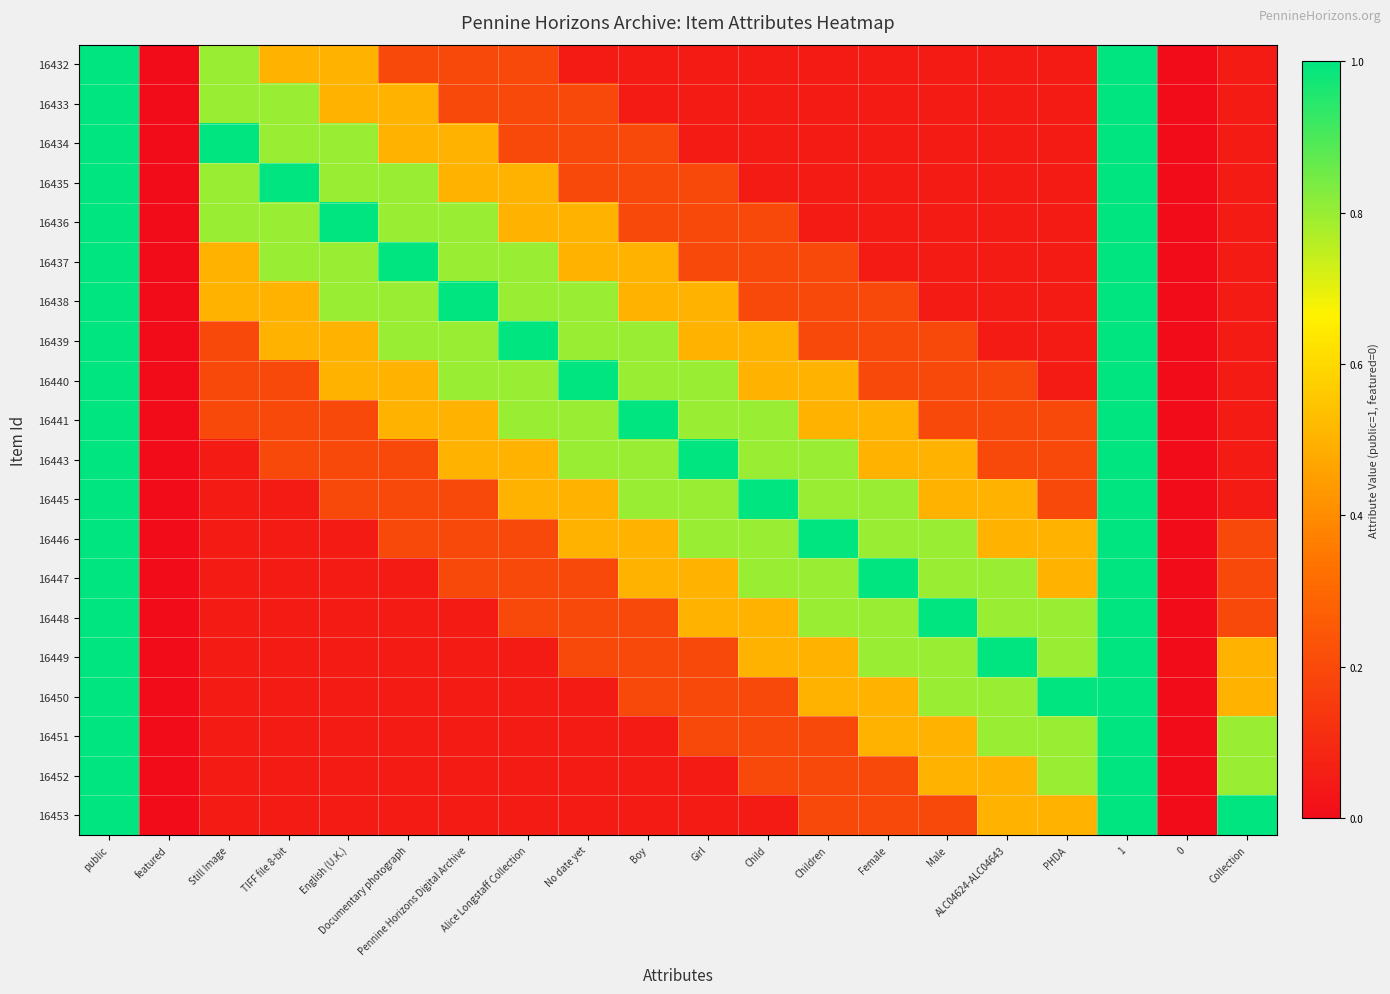

Reading left to right, extract all data points from this chart.

16432: public=1.0	featured=0.0	Still Image=0.8	TIFF file 8-bit=0.5	English (U.K.)=0.5	Documentary photograph=0.2	Pennine Horizons Digital Archive=0.2	Alice Longstaff Collection=0.2	No date yet=0.1	Boy=0.1	Girl=0.1	Child=0.1	Children=0.1	Female=0.1	Male=0.1	ALC04624-ALC04643=0.1	PHDA=0.1	1=1.0	0=0.0	Collection=0.1
16433: public=1.0	featured=0.0	Still Image=0.8	TIFF file 8-bit=0.8	English (U.K.)=0.5	Documentary photograph=0.5	Pennine Horizons Digital Archive=0.2	Alice Longstaff Collection=0.2	No date yet=0.2	Boy=0.1	Girl=0.1	Child=0.1	Children=0.1	Female=0.1	Male=0.1	ALC04624-ALC04643=0.1	PHDA=0.1	1=1.0	0=0.0	Collection=0.1
16434: public=1.0	featured=0.0	Still Image=1.0	TIFF file 8-bit=0.8	English (U.K.)=0.8	Documentary photograph=0.5	Pennine Horizons Digital Archive=0.5	Alice Longstaff Collection=0.2	No date yet=0.2	Boy=0.2	Girl=0.1	Child=0.1	Children=0.1	Female=0.1	Male=0.1	ALC04624-ALC04643=0.1	PHDA=0.1	1=1.0	0=0.0	Collection=0.1
16435: public=1.0	featured=0.0	Still Image=0.8	TIFF file 8-bit=1.0	English (U.K.)=0.8	Documentary photograph=0.8	Pennine Horizons Digital Archive=0.5	Alice Longstaff Collection=0.5	No date yet=0.2	Boy=0.2	Girl=0.2	Child=0.1	Children=0.1	Female=0.1	Male=0.1	ALC04624-ALC04643=0.1	PHDA=0.1	1=1.0	0=0.0	Collection=0.1
16436: public=1.0	featured=0.0	Still Image=0.8	TIFF file 8-bit=0.8	English (U.K.)=1.0	Documentary photograph=0.8	Pennine Horizons Digital Archive=0.8	Alice Longstaff Collection=0.5	No date yet=0.5	Boy=0.2	Girl=0.2	Child=0.2	Children=0.1	Female=0.1	Male=0.1	ALC04624-ALC04643=0.1	PHDA=0.1	1=1.0	0=0.0	Collection=0.1
16437: public=1.0	featured=0.0	Still Image=0.5	TIFF file 8-bit=0.8	English (U.K.)=0.8	Documentary photograph=1.0	Pennine Horizons Digital Archive=0.8	Alice Longstaff Collection=0.8	No date yet=0.5	Boy=0.5	Girl=0.2	Child=0.2	Children=0.2	Female=0.1	Male=0.1	ALC04624-ALC04643=0.1	PHDA=0.1	1=1.0	0=0.0	Collection=0.1
16438: public=1.0	featured=0.0	Still Image=0.5	TIFF file 8-bit=0.5	English (U.K.)=0.8	Documentary photograph=0.8	Pennine Horizons Digital Archive=1.0	Alice Longstaff Collection=0.8	No date yet=0.8	Boy=0.5	Girl=0.5	Child=0.2	Children=0.2	Female=0.2	Male=0.1	ALC04624-ALC04643=0.1	PHDA=0.1	1=1.0	0=0.0	Collection=0.1
16439: public=1.0	featured=0.0	Still Image=0.2	TIFF file 8-bit=0.5	English (U.K.)=0.5	Documentary photograph=0.8	Pennine Horizons Digital Archive=0.8	Alice Longstaff Collection=1.0	No date yet=0.8	Boy=0.8	Girl=0.5	Child=0.5	Children=0.2	Female=0.2	Male=0.2	ALC04624-ALC04643=0.1	PHDA=0.1	1=1.0	0=0.0	Collection=0.1
16440: public=1.0	featured=0.0	Still Image=0.2	TIFF file 8-bit=0.2	English (U.K.)=0.5	Documentary photograph=0.5	Pennine Horizons Digital Archive=0.8	Alice Longstaff Collection=0.8	No date yet=1.0	Boy=0.8	Girl=0.8	Child=0.5	Children=0.5	Female=0.2	Male=0.2	ALC04624-ALC04643=0.2	PHDA=0.1	1=1.0	0=0.0	Collection=0.1
16441: public=1.0	featured=0.0	Still Image=0.2	TIFF file 8-bit=0.2	English (U.K.)=0.2	Documentary photograph=0.5	Pennine Horizons Digital Archive=0.5	Alice Longstaff Collection=0.8	No date yet=0.8	Boy=1.0	Girl=0.8	Child=0.8	Children=0.5	Female=0.5	Male=0.2	ALC04624-ALC04643=0.2	PHDA=0.2	1=1.0	0=0.0	Collection=0.1
16443: public=1.0	featured=0.0	Still Image=0.1	TIFF file 8-bit=0.2	English (U.K.)=0.2	Documentary photograph=0.2	Pennine Horizons Digital Archive=0.5	Alice Longstaff Collection=0.5	No date yet=0.8	Boy=0.8	Girl=1.0	Child=0.8	Children=0.8	Female=0.5	Male=0.5	ALC04624-ALC04643=0.2	PHDA=0.2	1=1.0	0=0.0	Collection=0.1
16445: public=1.0	featured=0.0	Still Image=0.1	TIFF file 8-bit=0.1	English (U.K.)=0.2	Documentary photograph=0.2	Pennine Horizons Digital Archive=0.2	Alice Longstaff Collection=0.5	No date yet=0.5	Boy=0.8	Girl=0.8	Child=1.0	Children=0.8	Female=0.8	Male=0.5	ALC04624-ALC04643=0.5	PHDA=0.2	1=1.0	0=0.0	Collection=0.1
16446: public=1.0	featured=0.0	Still Image=0.1	TIFF file 8-bit=0.1	English (U.K.)=0.1	Documentary photograph=0.2	Pennine Horizons Digital Archive=0.2	Alice Longstaff Collection=0.2	No date yet=0.5	Boy=0.5	Girl=0.8	Child=0.8	Children=1.0	Female=0.8	Male=0.8	ALC04624-ALC04643=0.5	PHDA=0.5	1=1.0	0=0.0	Collection=0.2
16447: public=1.0	featured=0.0	Still Image=0.1	TIFF file 8-bit=0.1	English (U.K.)=0.1	Documentary photograph=0.1	Pennine Horizons Digital Archive=0.2	Alice Longstaff Collection=0.2	No date yet=0.2	Boy=0.5	Girl=0.5	Child=0.8	Children=0.8	Female=1.0	Male=0.8	ALC04624-ALC04643=0.8	PHDA=0.5	1=1.0	0=0.0	Collection=0.2
16448: public=1.0	featured=0.0	Still Image=0.1	TIFF file 8-bit=0.1	English (U.K.)=0.1	Documentary photograph=0.1	Pennine Horizons Digital Archive=0.1	Alice Longstaff Collection=0.2	No date yet=0.2	Boy=0.2	Girl=0.5	Child=0.5	Children=0.8	Female=0.8	Male=1.0	ALC04624-ALC04643=0.8	PHDA=0.8	1=1.0	0=0.0	Collection=0.2
16449: public=1.0	featured=0.0	Still Image=0.1	TIFF file 8-bit=0.1	English (U.K.)=0.1	Documentary photograph=0.1	Pennine Horizons Digital Archive=0.1	Alice Longstaff Collection=0.1	No date yet=0.2	Boy=0.2	Girl=0.2	Child=0.5	Children=0.5	Female=0.8	Male=0.8	ALC04624-ALC04643=1.0	PHDA=0.8	1=1.0	0=0.0	Collection=0.5
16450: public=1.0	featured=0.0	Still Image=0.1	TIFF file 8-bit=0.1	English (U.K.)=0.1	Documentary photograph=0.1	Pennine Horizons Digital Archive=0.1	Alice Longstaff Collection=0.1	No date yet=0.1	Boy=0.2	Girl=0.2	Child=0.2	Children=0.5	Female=0.5	Male=0.8	ALC04624-ALC04643=0.8	PHDA=1.0	1=1.0	0=0.0	Collection=0.5
16451: public=1.0	featured=0.0	Still Image=0.1	TIFF file 8-bit=0.1	English (U.K.)=0.1	Documentary photograph=0.1	Pennine Horizons Digital Archive=0.1	Alice Longstaff Collection=0.1	No date yet=0.1	Boy=0.1	Girl=0.2	Child=0.2	Children=0.2	Female=0.5	Male=0.5	ALC04624-ALC04643=0.8	PHDA=0.8	1=1.0	0=0.0	Collection=0.8
16452: public=1.0	featured=0.0	Still Image=0.1	TIFF file 8-bit=0.1	English (U.K.)=0.1	Documentary photograph=0.1	Pennine Horizons Digital Archive=0.1	Alice Longstaff Collection=0.1	No date yet=0.1	Boy=0.1	Girl=0.1	Child=0.2	Children=0.2	Female=0.2	Male=0.5	ALC04624-ALC04643=0.5	PHDA=0.8	1=1.0	0=0.0	Collection=0.8
16453: public=1.0	featured=0.0	Still Image=0.1	TIFF file 8-bit=0.1	English (U.K.)=0.1	Documentary photograph=0.1	Pennine Horizons Digital Archive=0.1	Alice Longstaff Collection=0.1	No date yet=0.1	Boy=0.1	Girl=0.1	Child=0.1	Children=0.2	Female=0.2	Male=0.2	ALC04624-ALC04643=0.5	PHDA=0.5	1=1.0	0=0.0	Collection=1.0